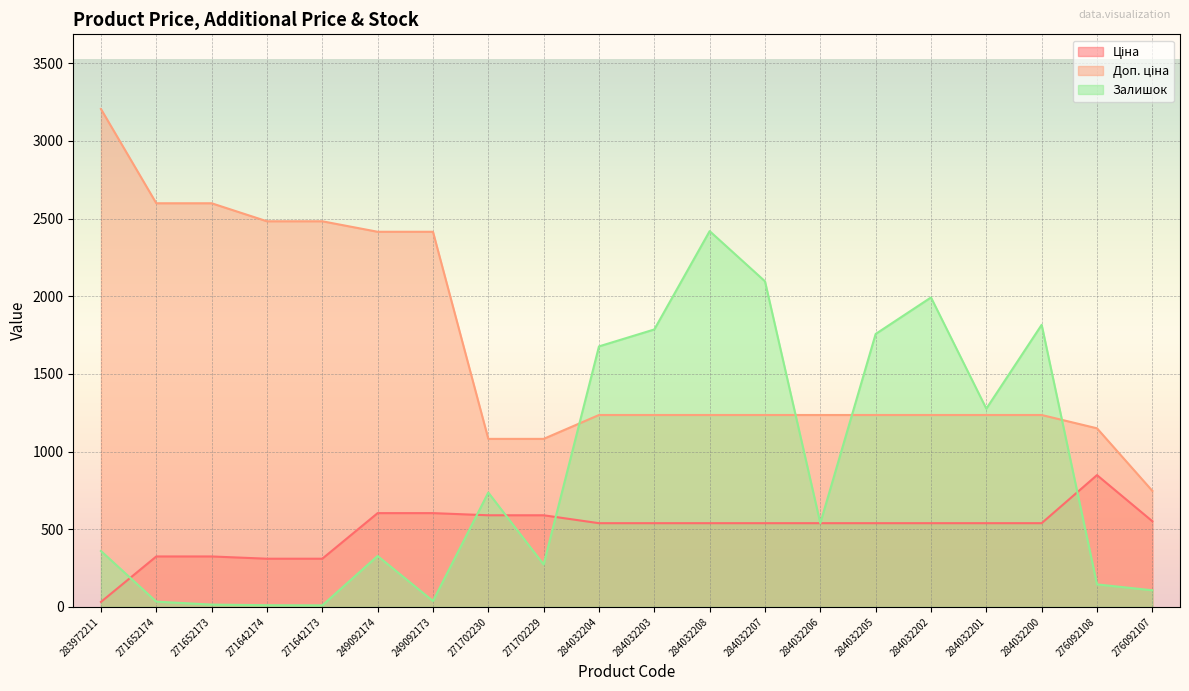

Is the value of Доп. ціна at 271652174 greater than the value of Залишок at 276092108?

Yes